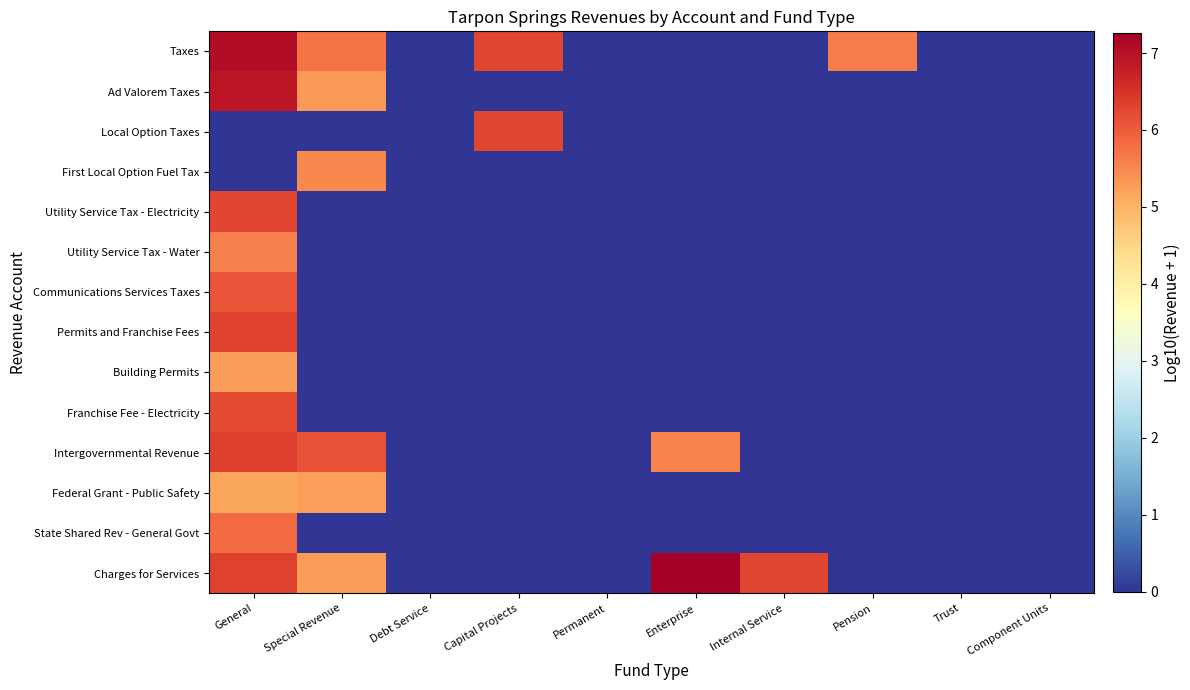

At which category is the sum across all series the highest?

General